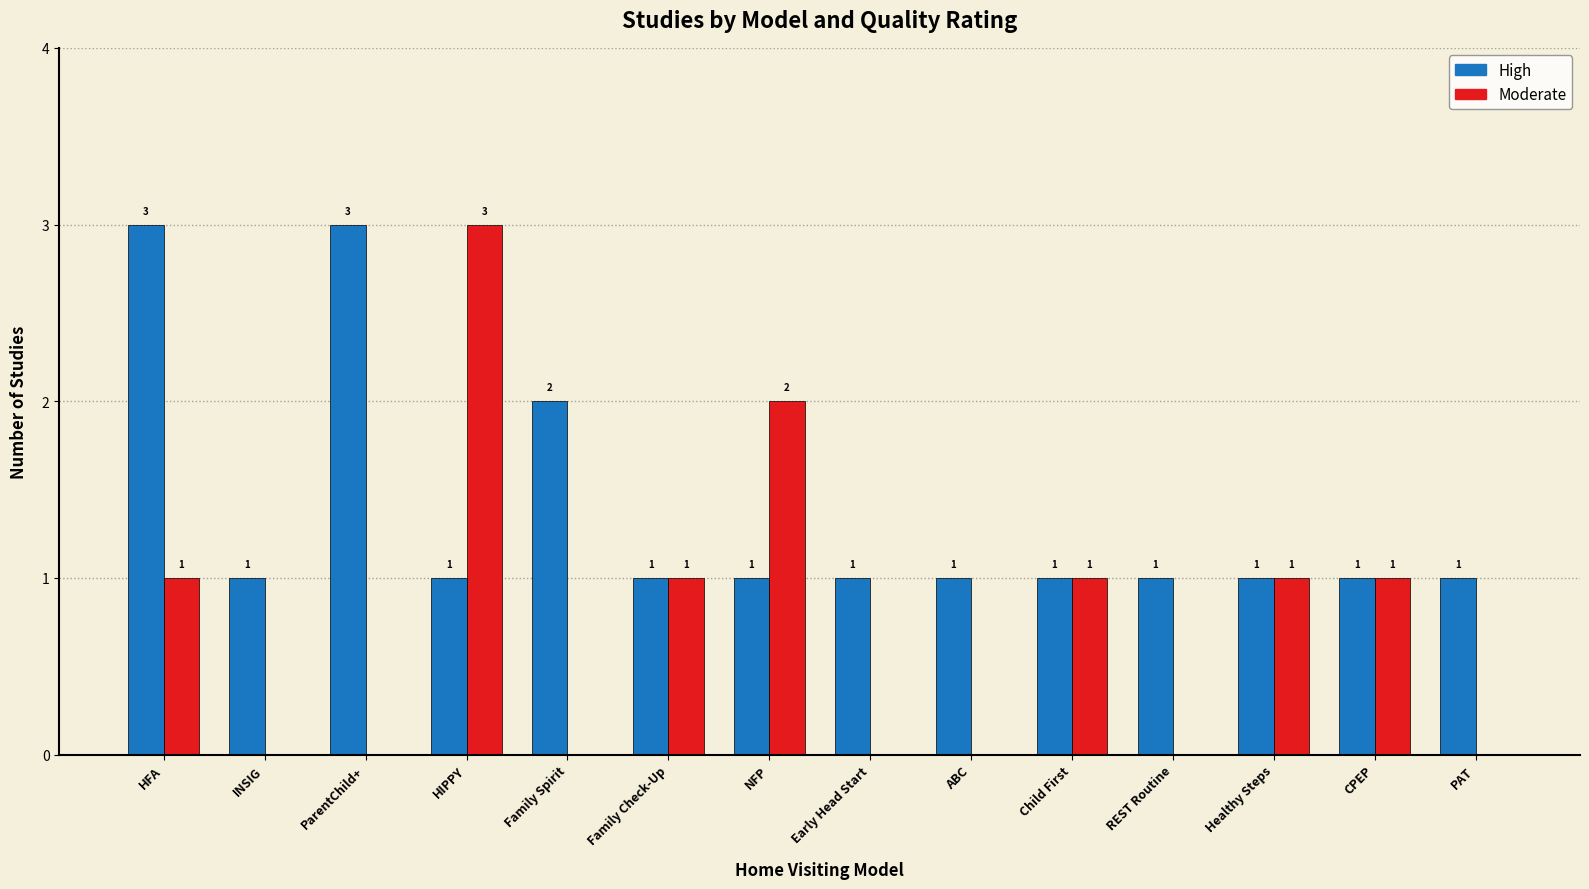

Reading right to left, list all the values displayed in this chart.

High: PAT=1	CPEP=1	Healthy Steps=1	REST Routine=1	Child First=1	ABC=1	Early Head Start=1	NFP=1	Family Check-Up=1	Family Spirit=2	HIPPY=1	ParentChild+=3	INSIG=1	HFA=3
Moderate: PAT=0	CPEP=1	Healthy Steps=1	REST Routine=0	Child First=1	ABC=0	Early Head Start=0	NFP=2	Family Check-Up=1	Family Spirit=0	HIPPY=3	ParentChild+=0	INSIG=0	HFA=1